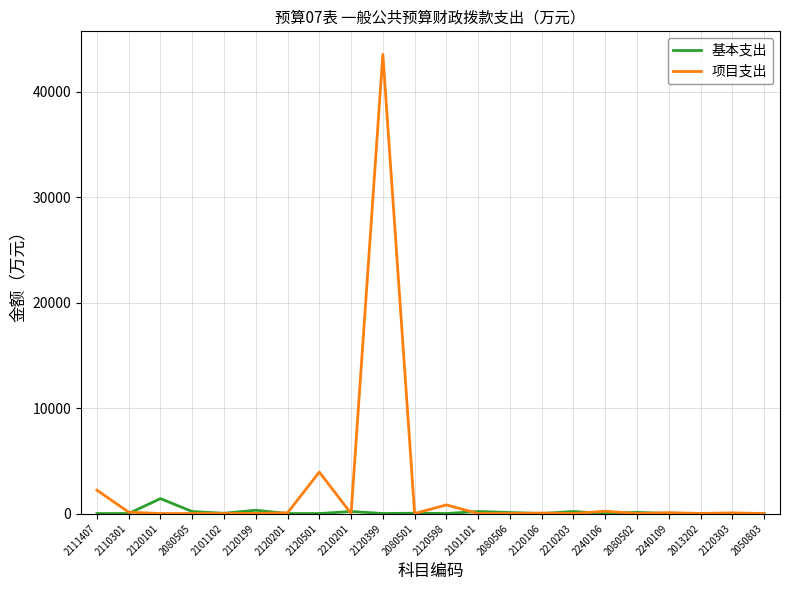

Which series has the largest range (max minus min)?

项目支出